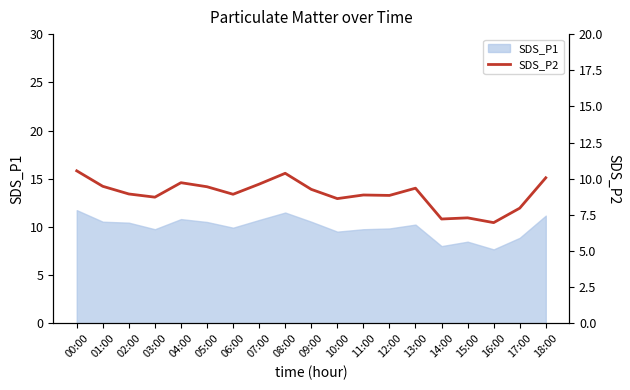

The value at 01:00 is 9.5. True or false?

True